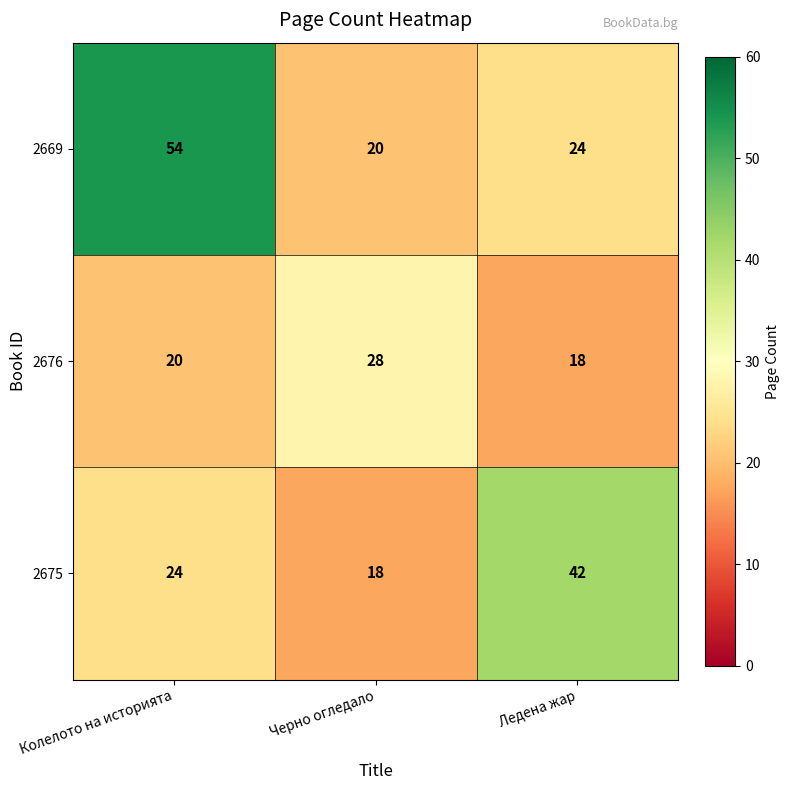

At which label is 2669 closest to 37?

Ледена жар